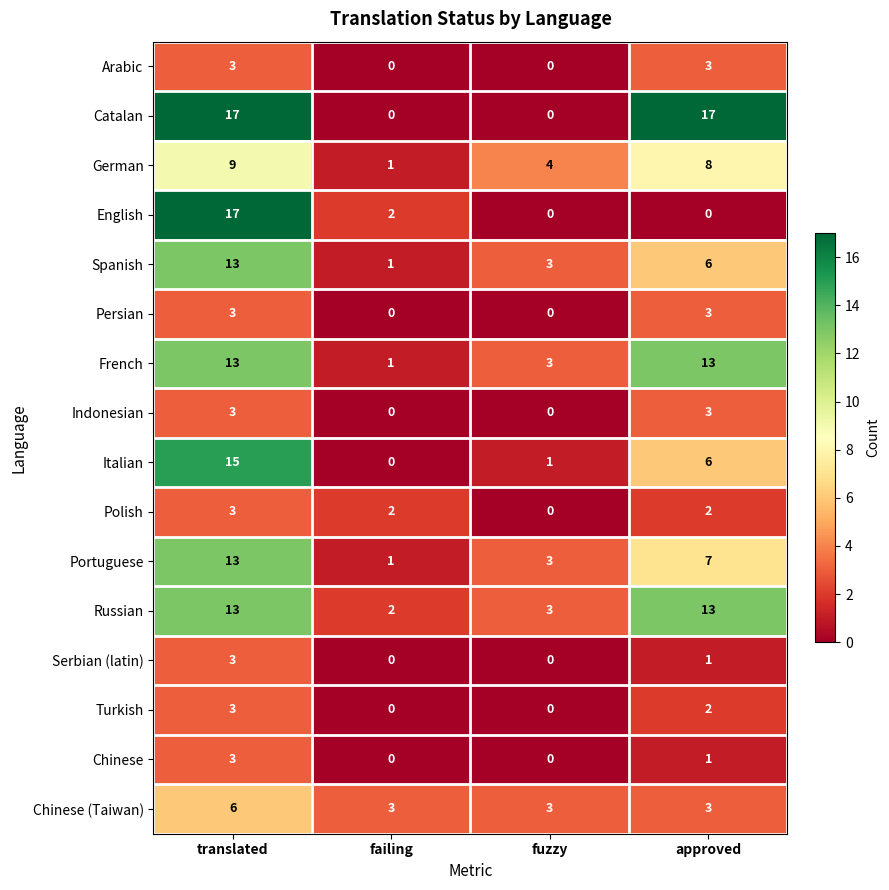

Between failing and approved, which series saw the biggest shift?

Catalan